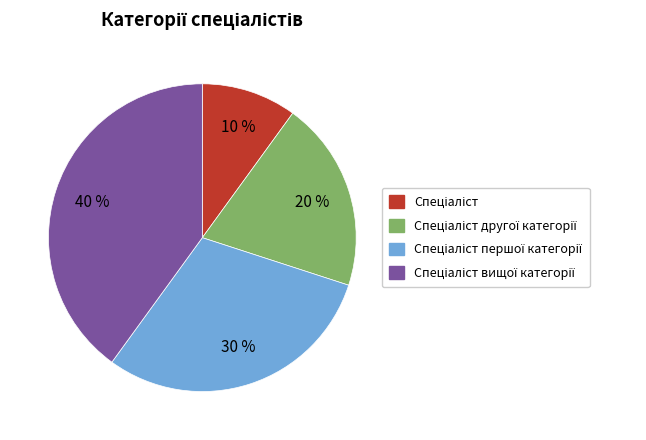

To the nearest percent, what is the difference between the largest and smallest slice percentages?

30%